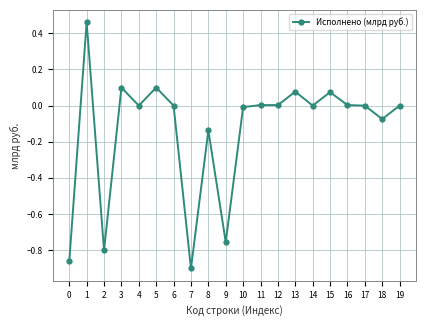

What is the difference between the values at 13 and 2?

0.9